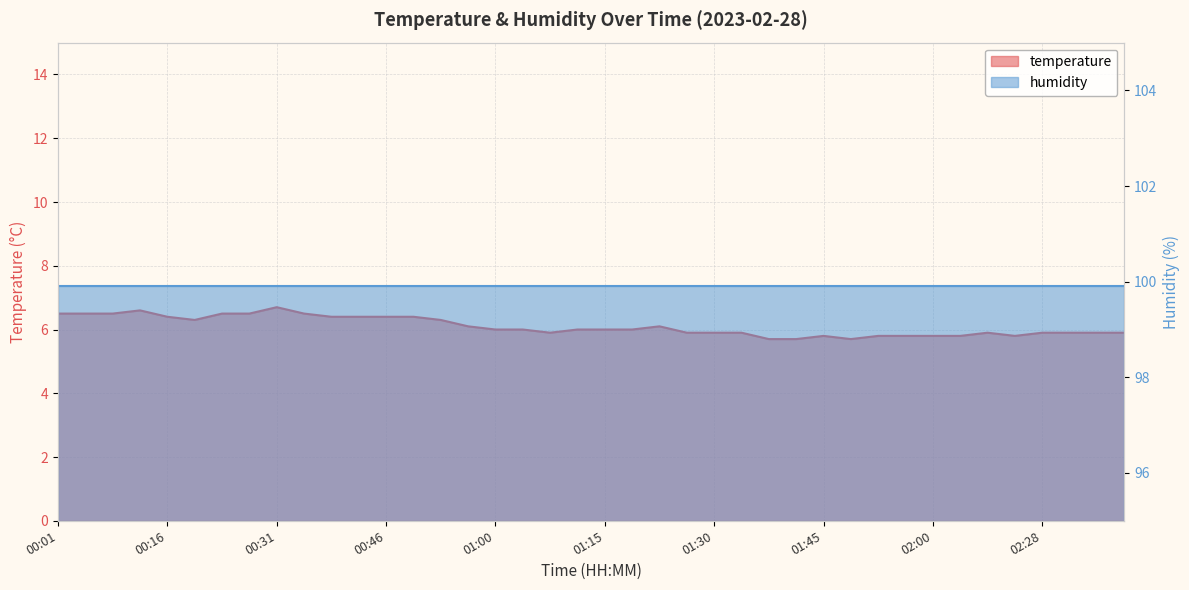

What is the value of the 18th point from the left?

6.0